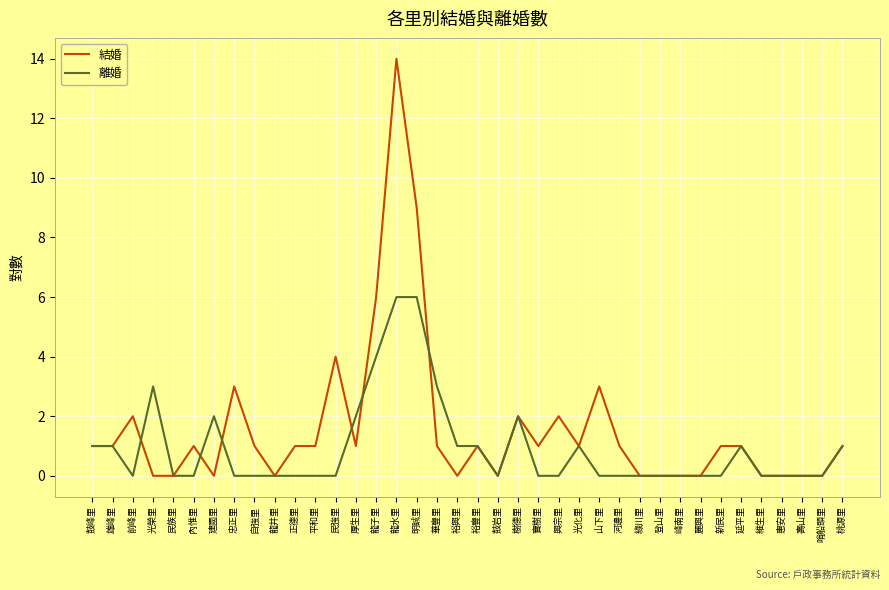

Is the value of 離婚 at 光化里 greater than the value of 結婚 at 鼓岩里?

Yes